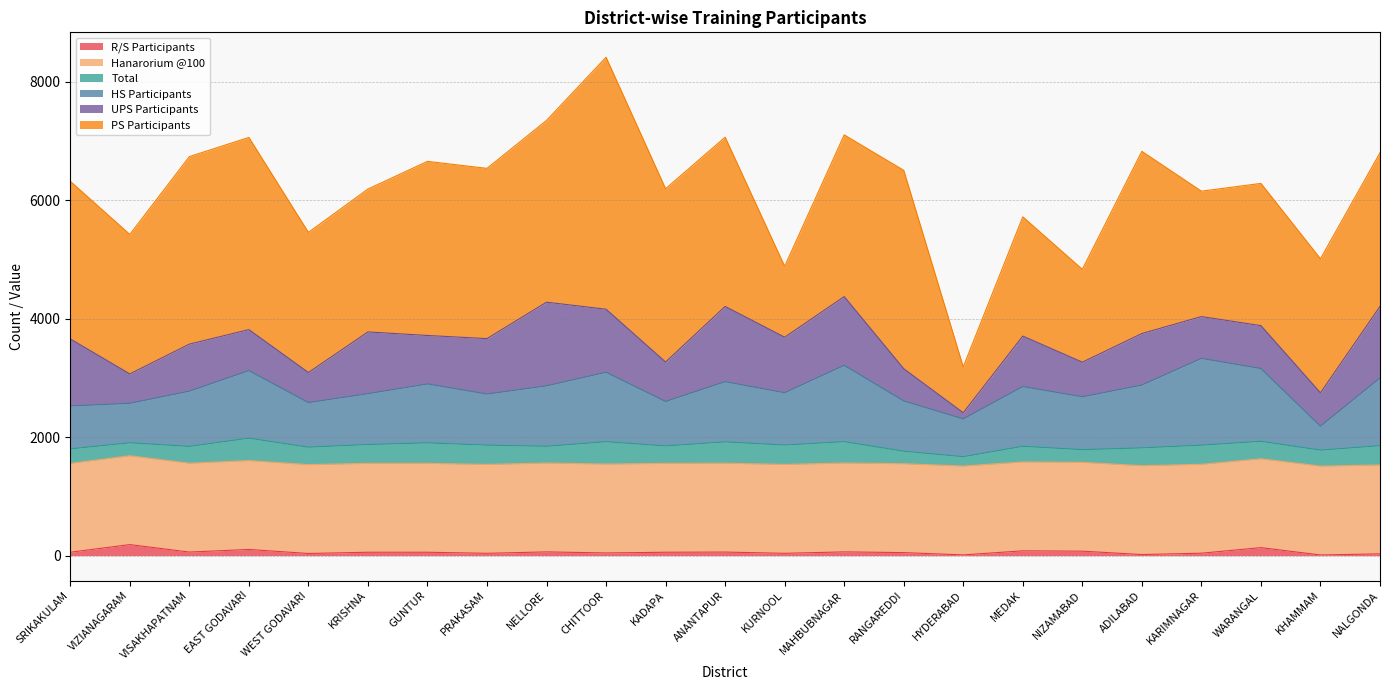

Is the value of UPS Participants at SRIKAKULAM greater than the value of PS Participants at WEST GODAVARI?

No